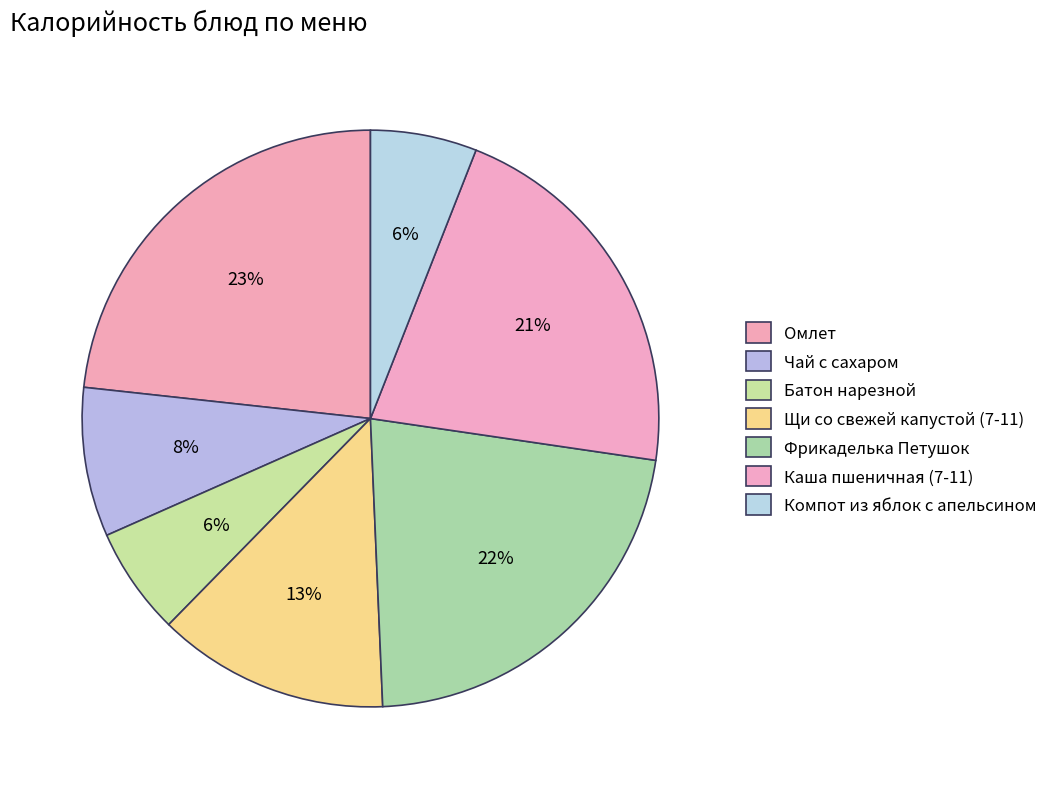

Does Чай с сахаром account for over 50% of the chart?

No